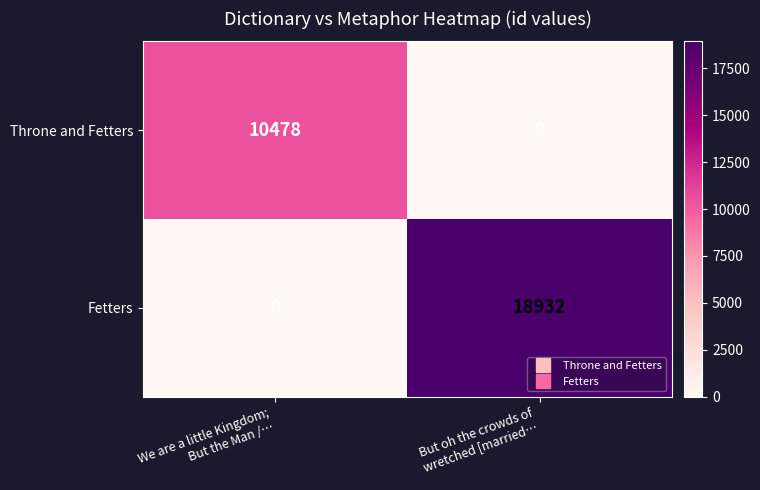

Reading left to right, what are all the values shown in this chart?

Throne and Fetters: 10478	0
Fetters: 0	18932